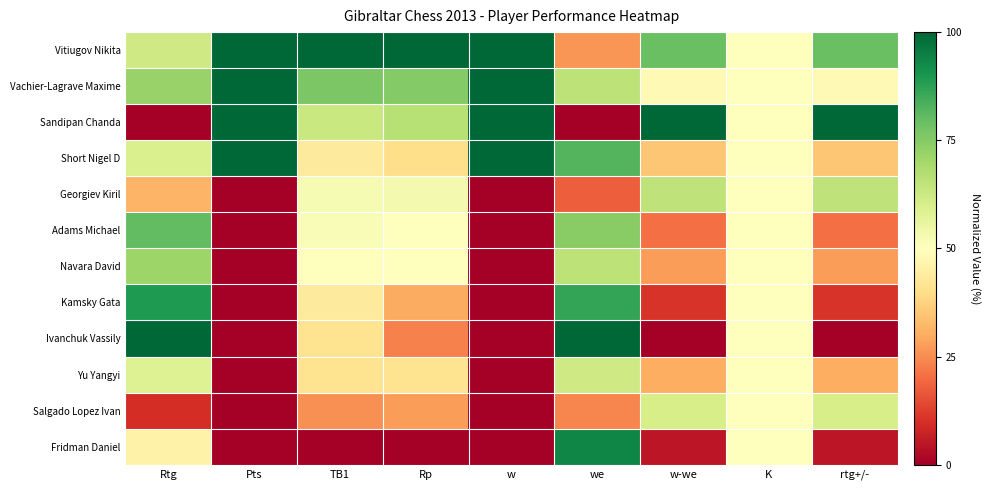

List the series in order of their peak value, highest first.

Vitiugov Nikita, Vachier-Lagrave Maxime, Sandipan Chanda, Short Nigel D, Ivanchuk Vassily, Fridman Daniel, Kamsky Gata, Adams Michael, Navara David, Georgiev Kiril, Yu Yangyi, Salgado Lopez Ivan